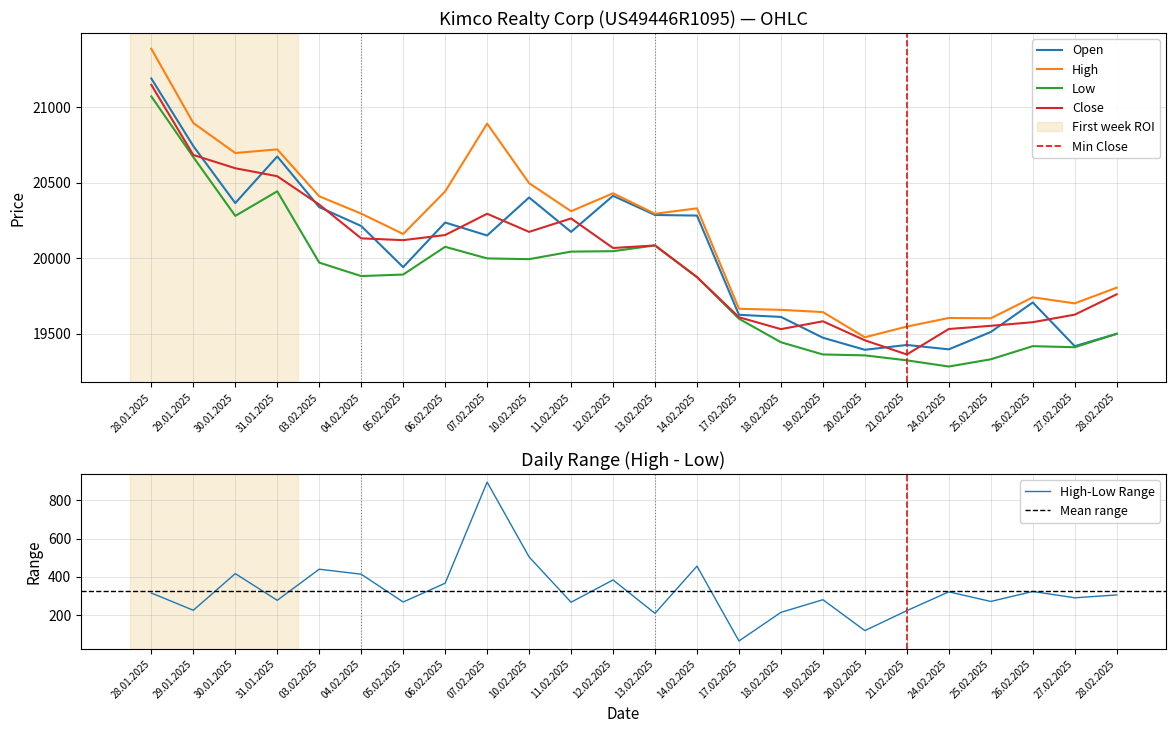

True or false: High and Low intersect in this chart.

False